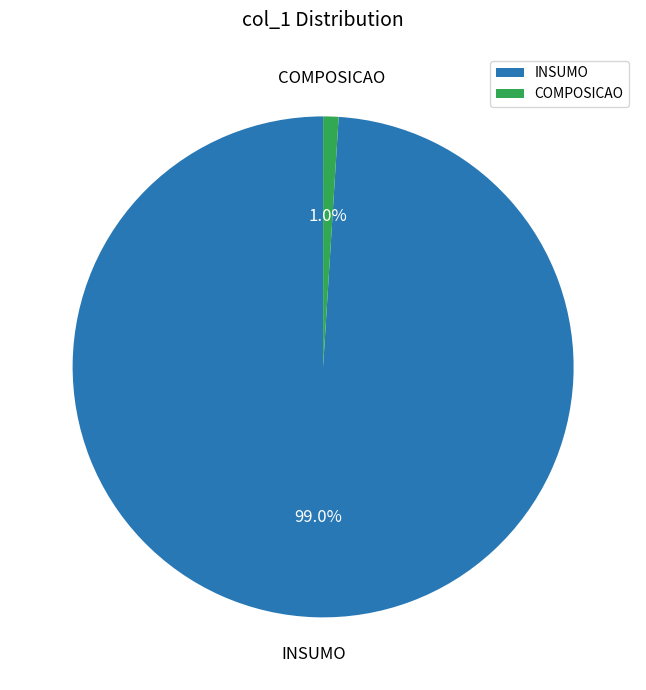

To the nearest percent, what is the average slice percentage?

50%